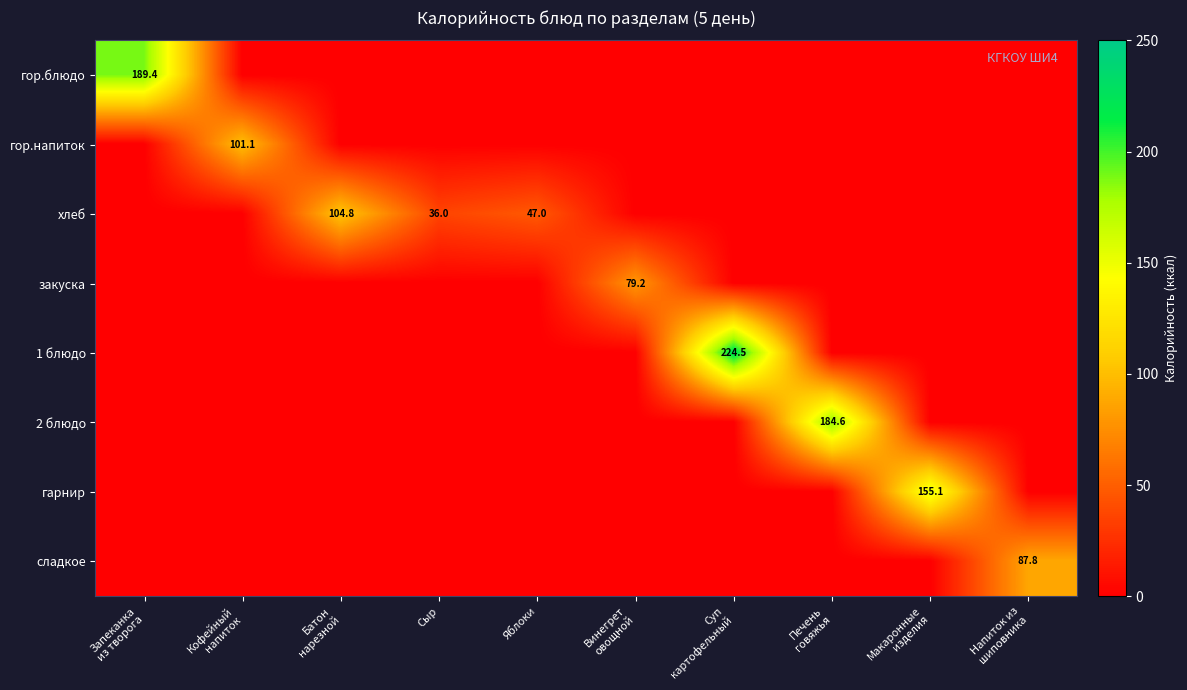

How many data points in 2 блюдо are above 0?

1